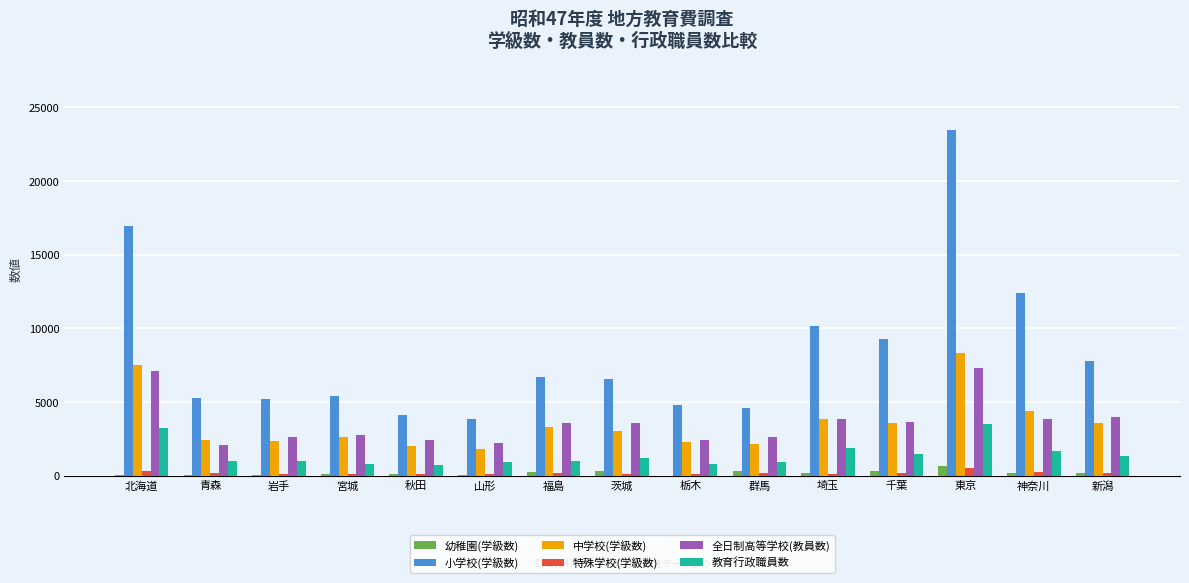

Is the value of 特殊学校(学級数) at 北海道 greater than the value of 小学校(学級数) at 千葉?

No